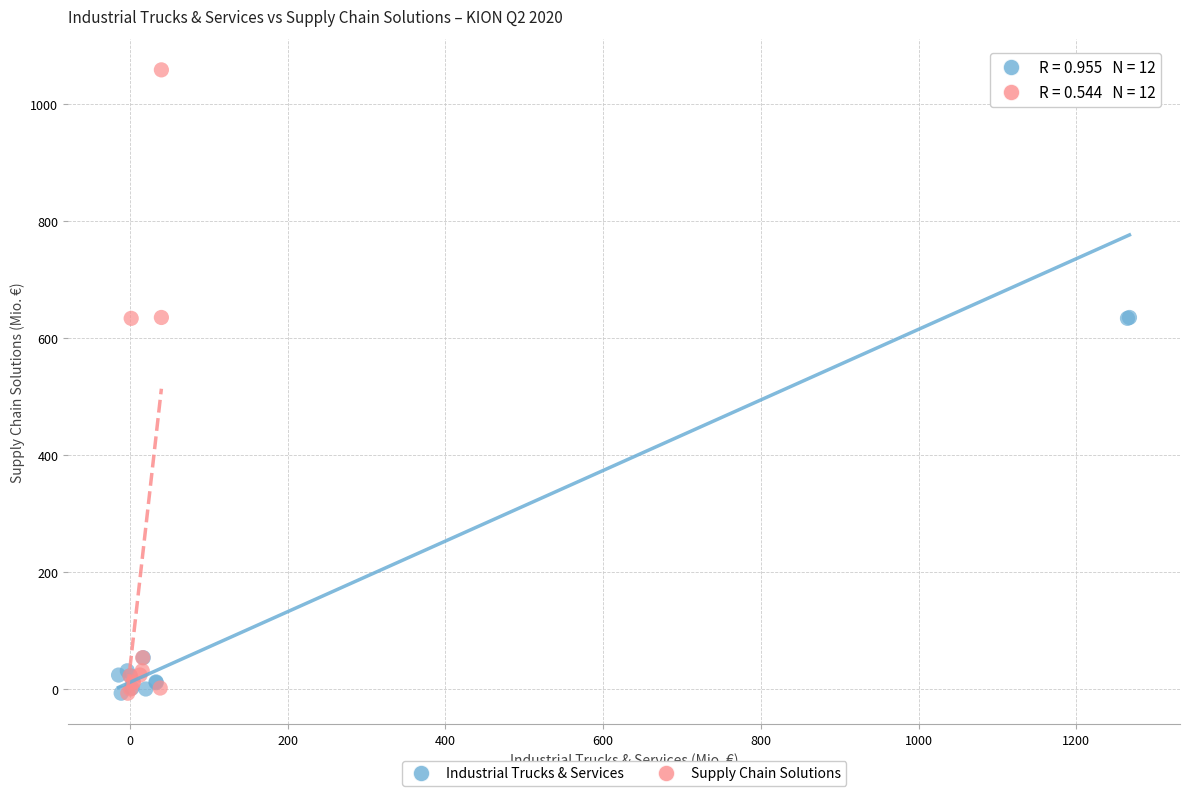

What are all the series names shown in the legend?

Industrial Trucks & Services, Supply Chain Solutions